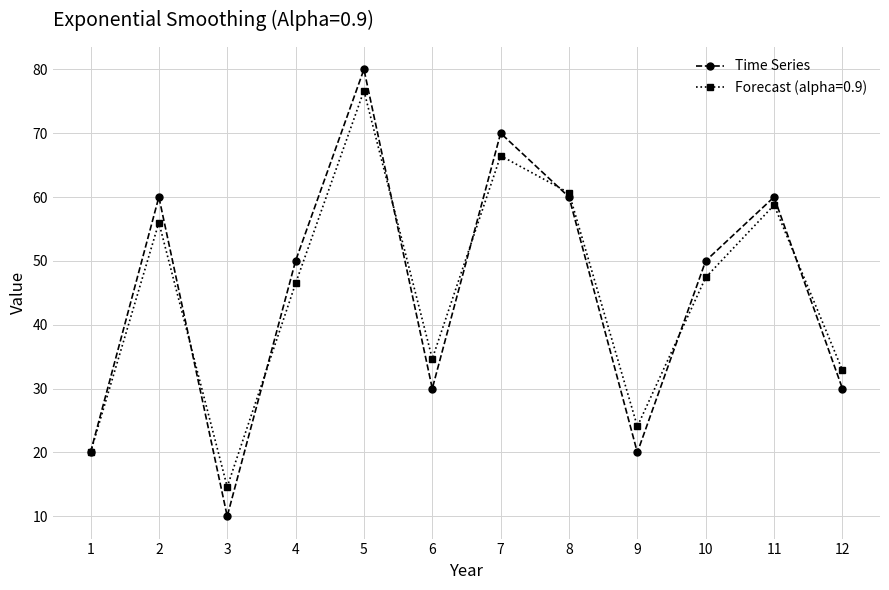

Reading left to right, what are all the values shown in this chart?

Time Series: 20.0	60.0	10.0	50.0	80.0	30.0	70.0	60.0	20.0	50.0	60.0	30.0
Forecast (alpha=0.9): 20.0	56.0	14.6	46.5	76.6	34.7	66.5	60.6	24.1	47.4	58.7	32.9